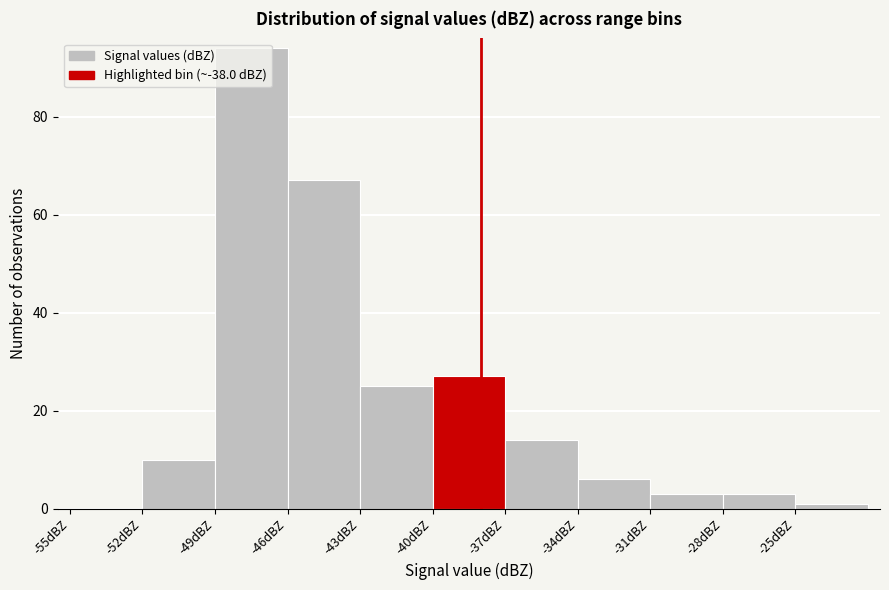

Over which range of the x-axis is the bar tallest?

-49 to -46